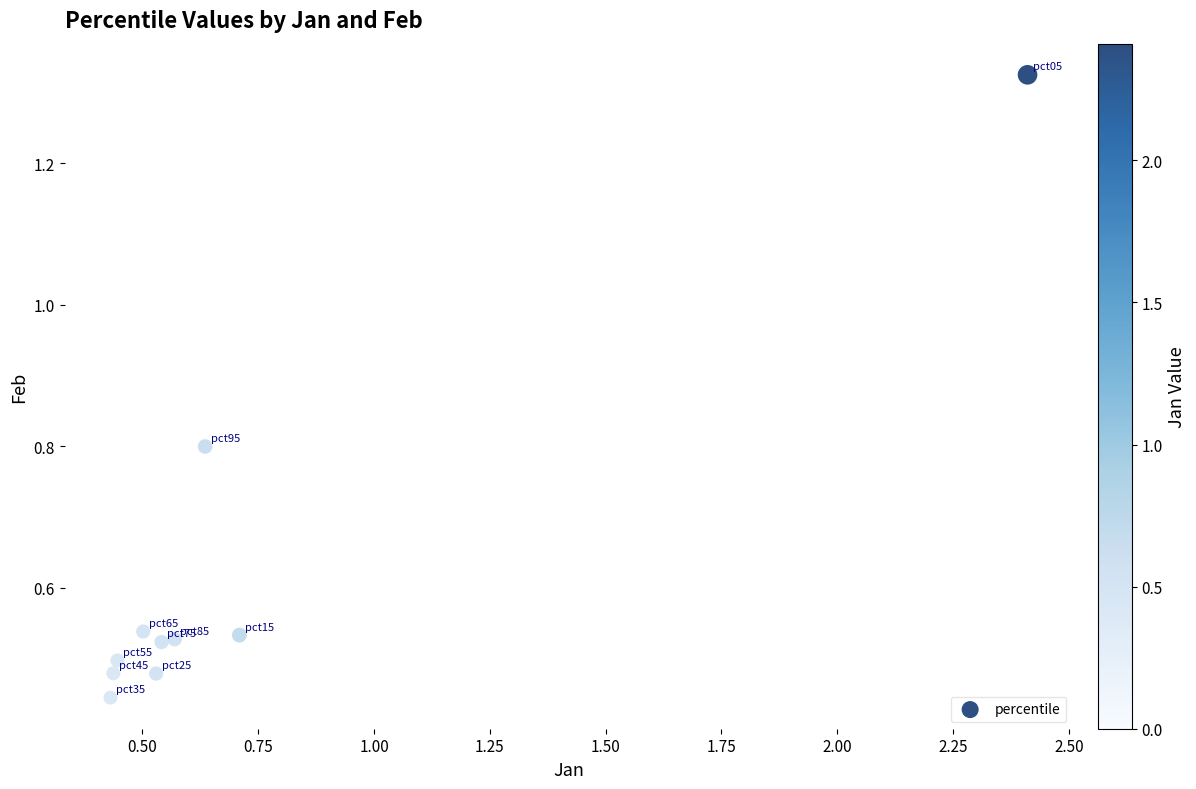

What is the range of X values (max minus min)?

2.0